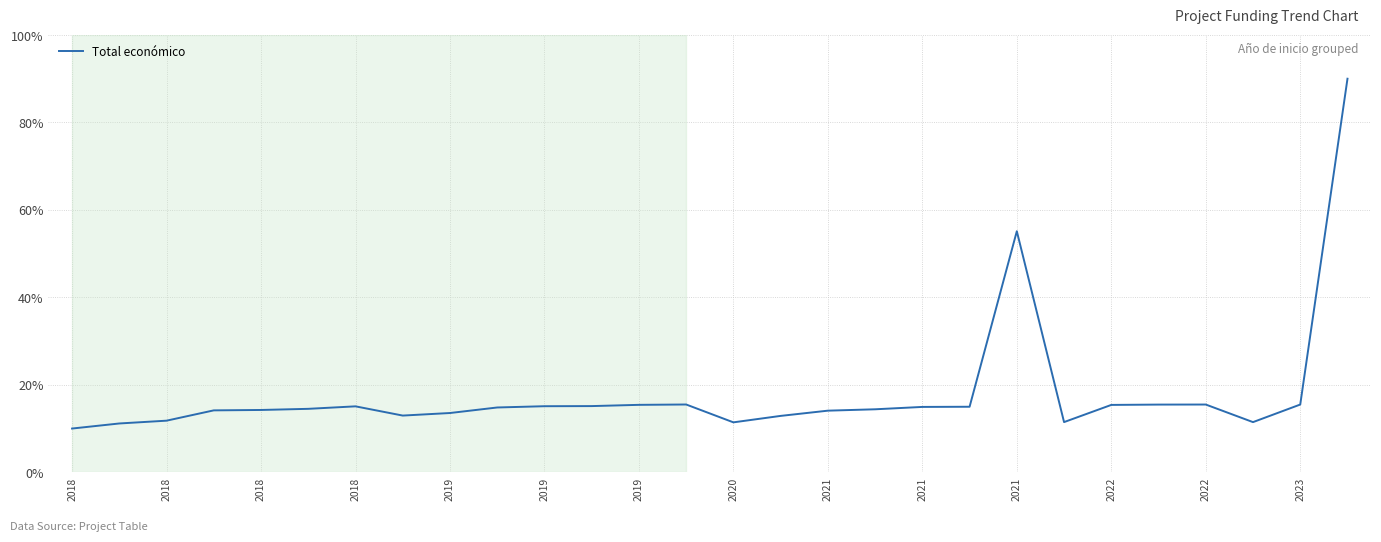

What is the difference between the maximum and minimum values?

80.0